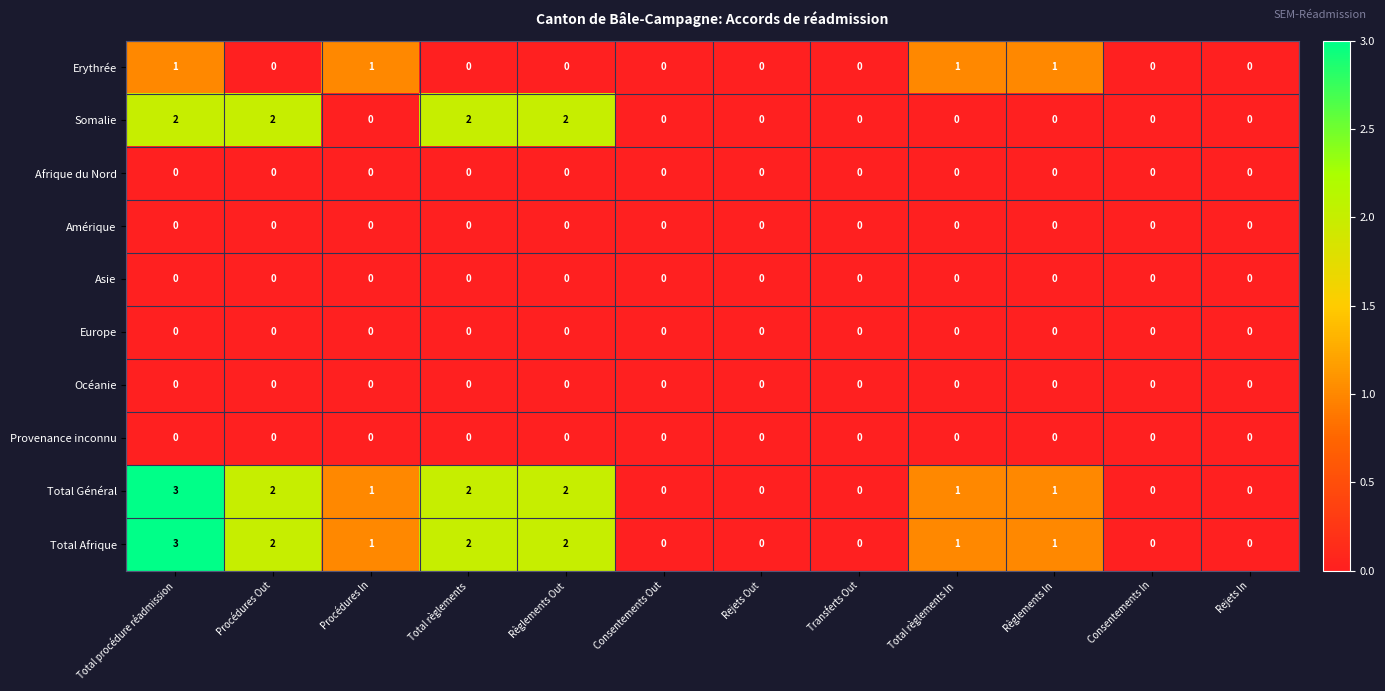

Which label corresponds to the largest value in the chart?

Total procédure réadmission